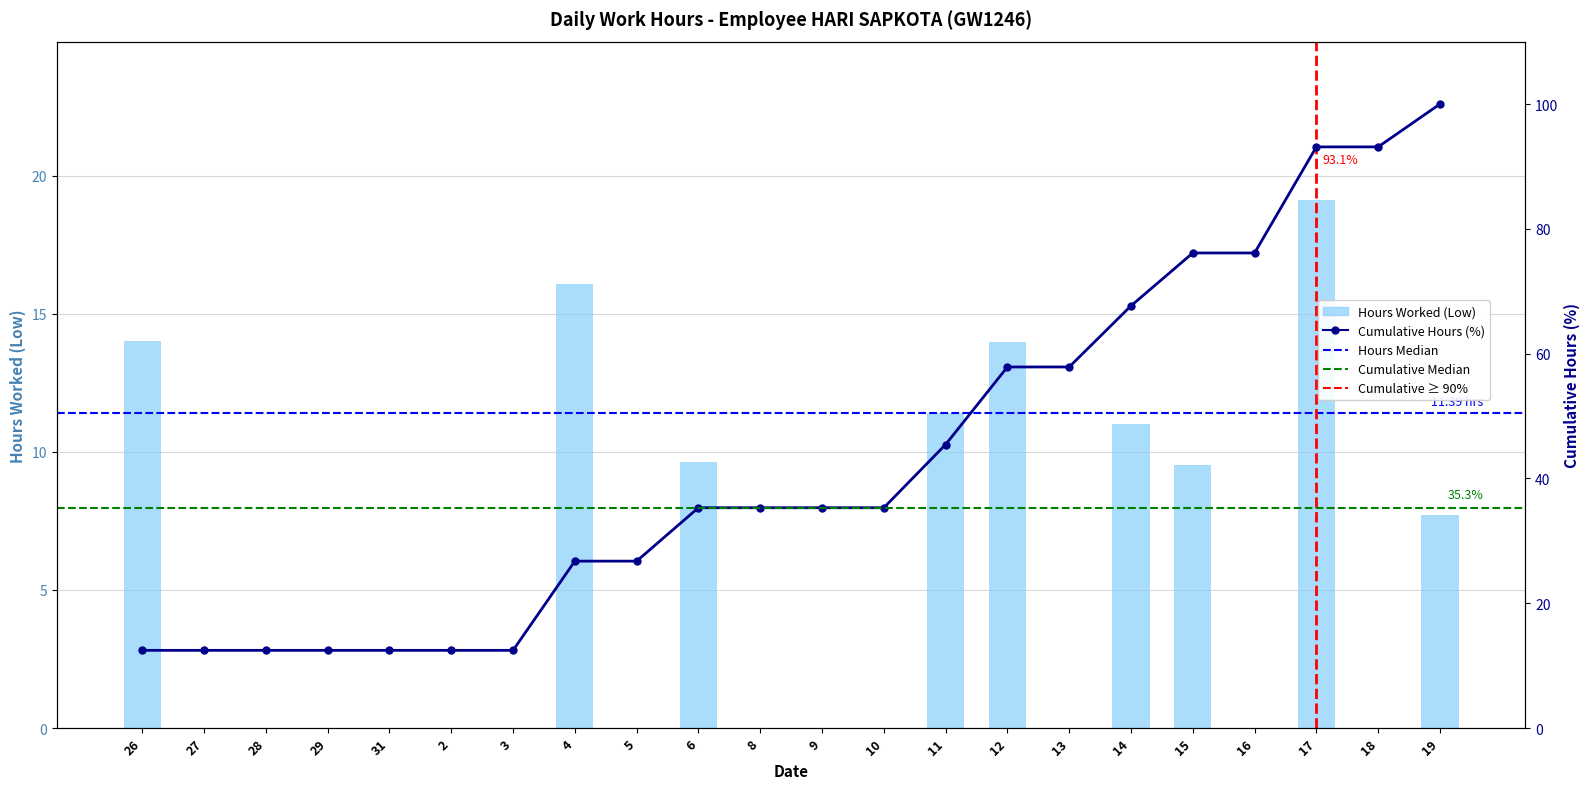

Does the chart contain stacked bars?

No